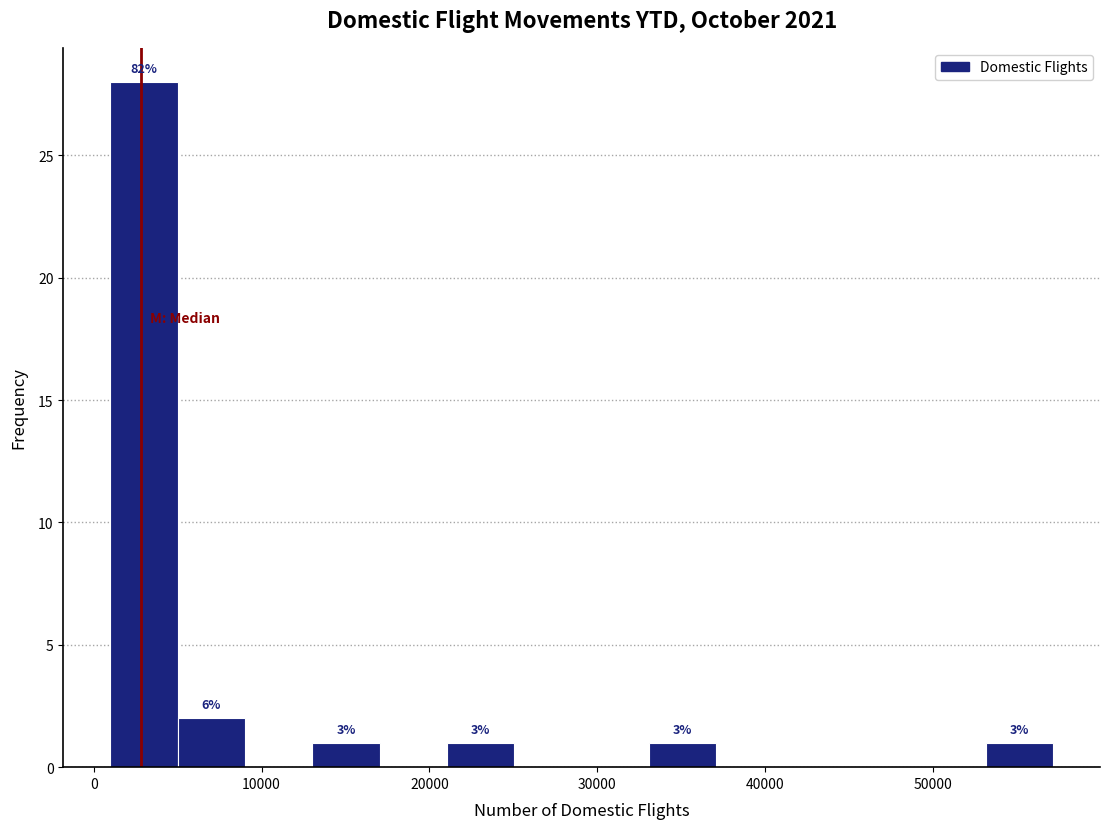

Over which range of the x-axis is the bar tallest?

1000 to 5000